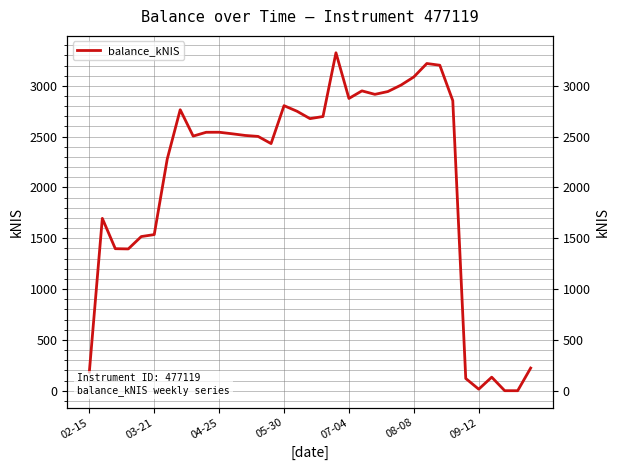

At which label does the data first exceed 2528?

7